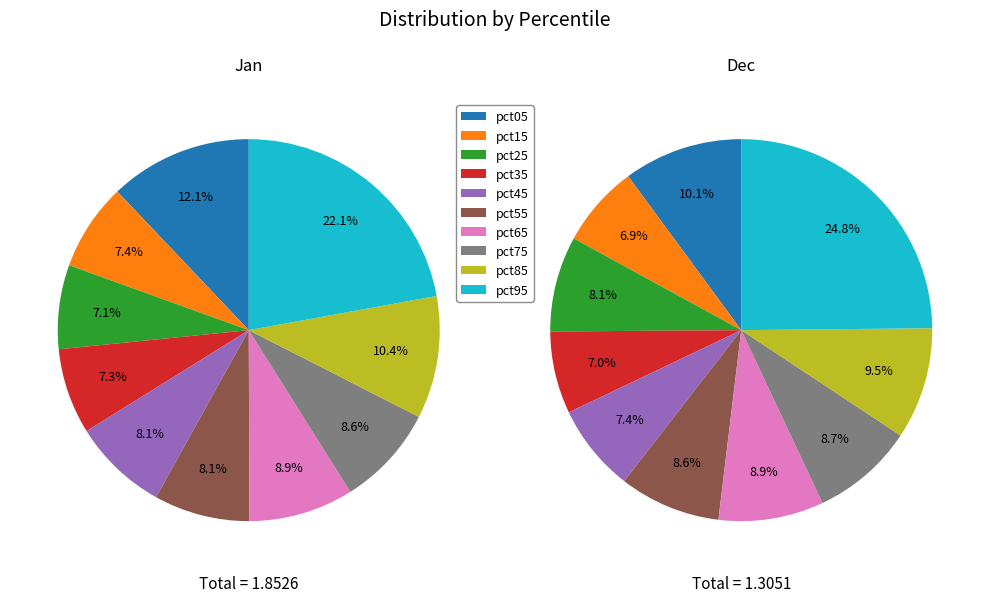

Rank the categories by value from lowest to highest.

pct25, pct35, pct15, pct45, pct55, pct75, pct65, pct85, pct05, pct95